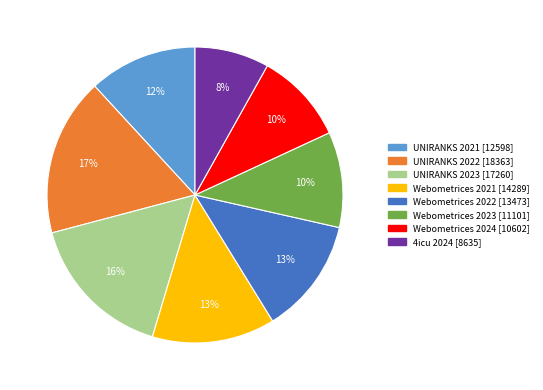

Do Webometrices 2022 and UNIRANKS 2022 together represent more than half of the pie?

No